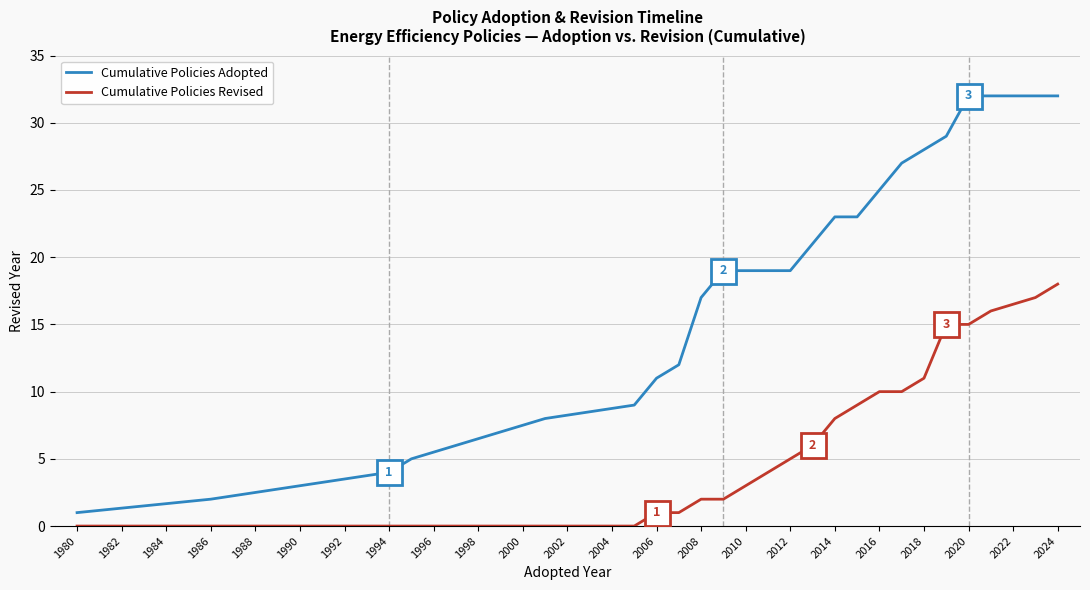

True or false: Cumulative Policies Revised and Cumulative Policies Adopted intersect in this chart.

False